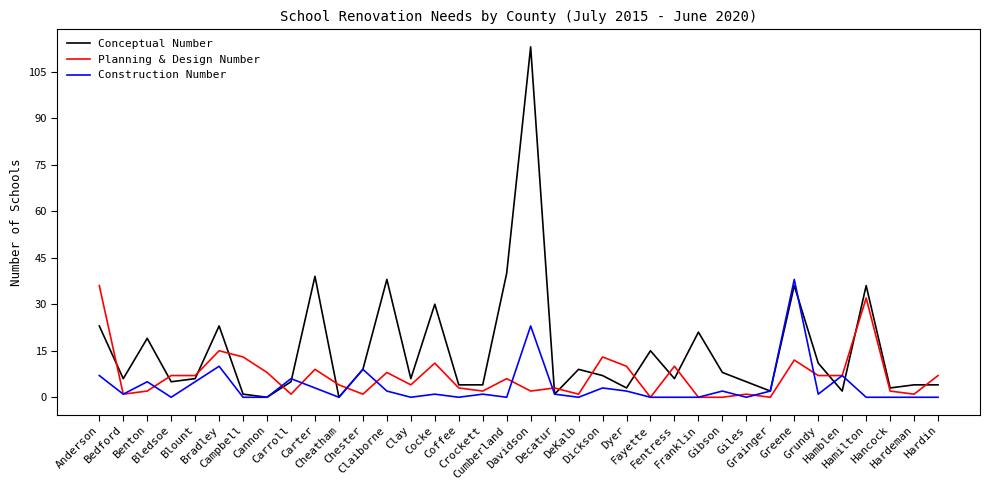

What is the spread (max minus min) of values at Chester?

8